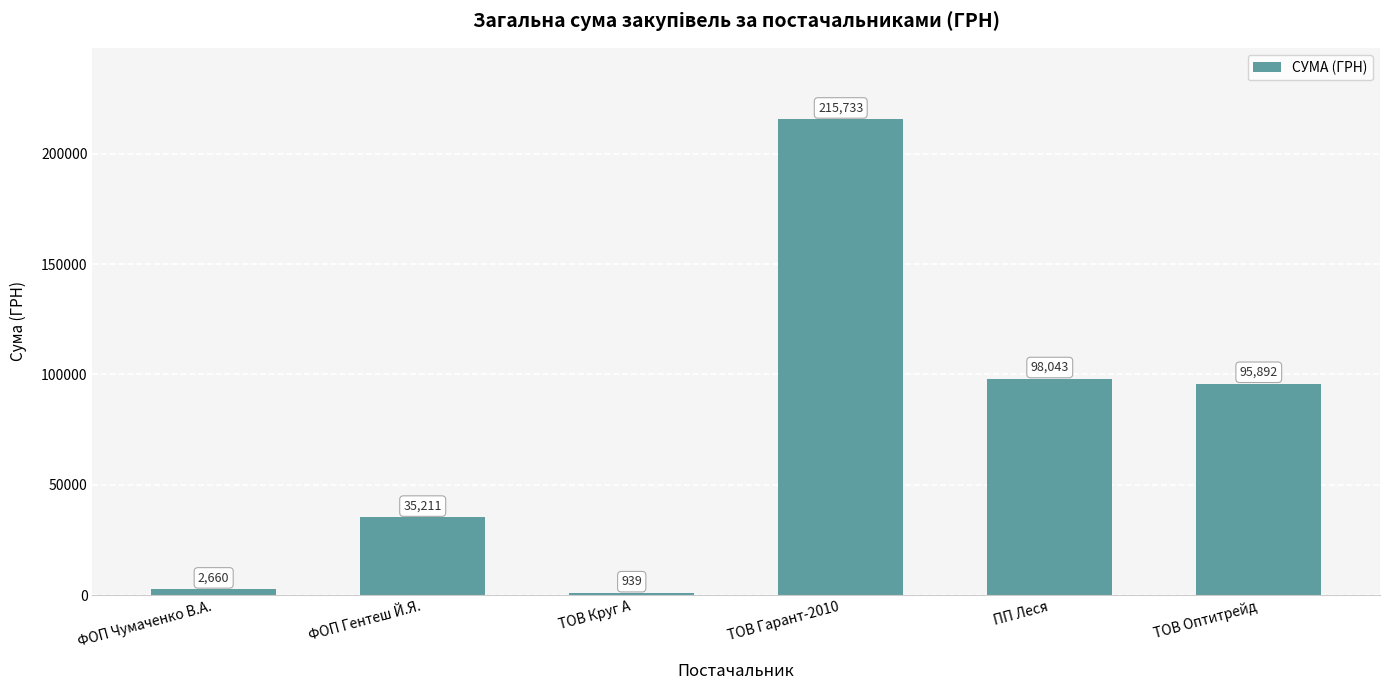

What is the sum of the values at ТОВ Гарант-2010 and ФОП Гентеш Й.Я.?

250944.1